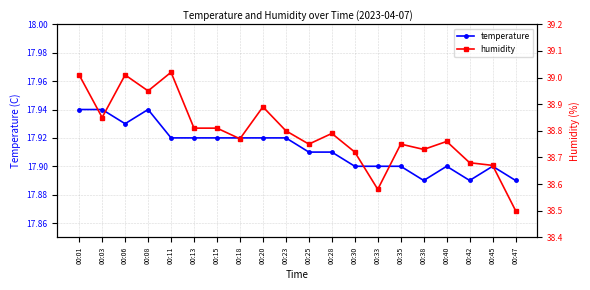

What is the sum of all humidity values?

775.9